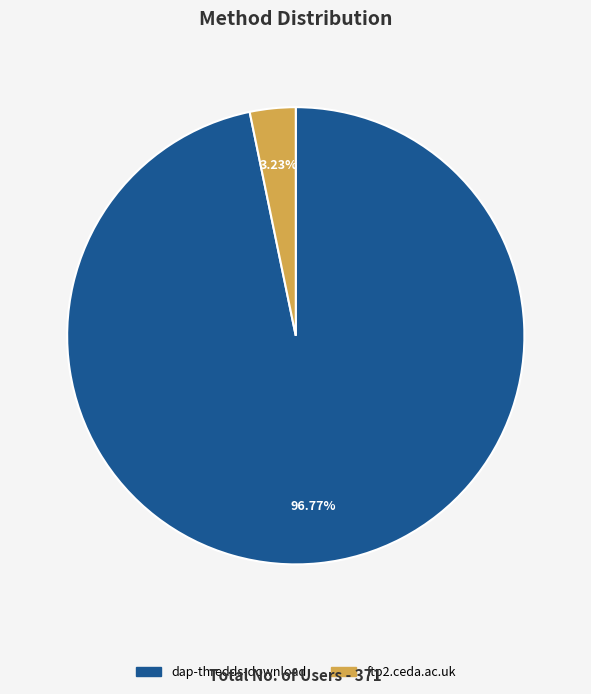

Which has a higher value, dap-thredds-download or ftp2.ceda.ac.uk?

dap-thredds-download